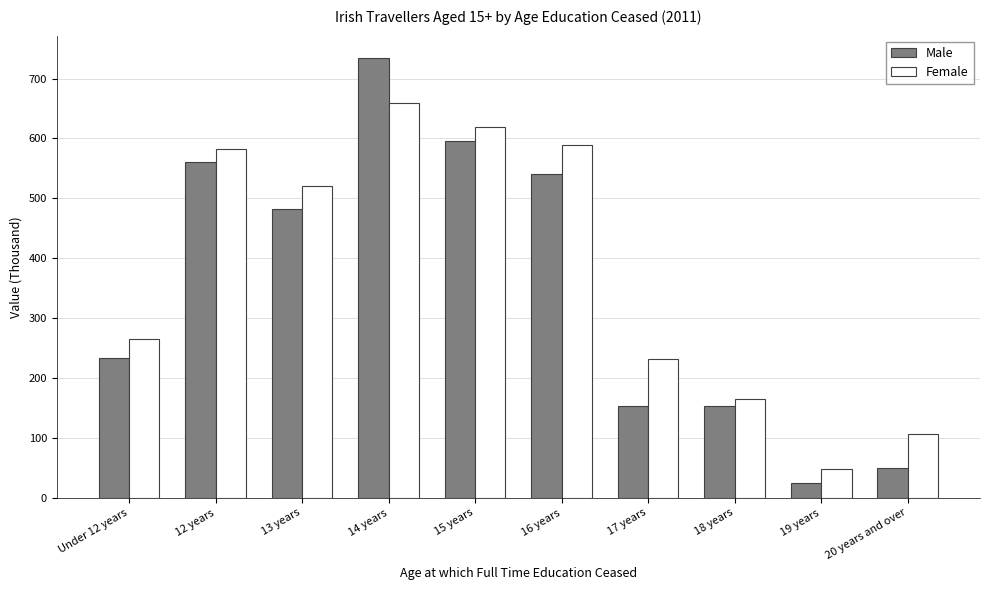

The Female series shows 620 at 15 years. True or false?

True